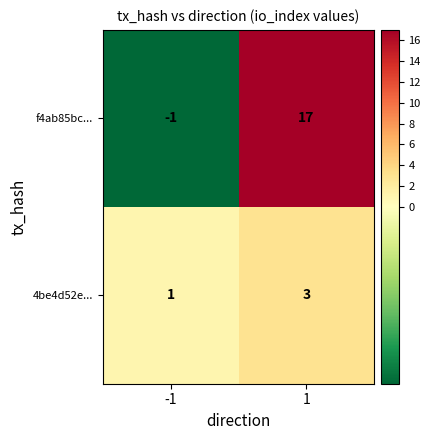

What is the smallest value displayed?

-1